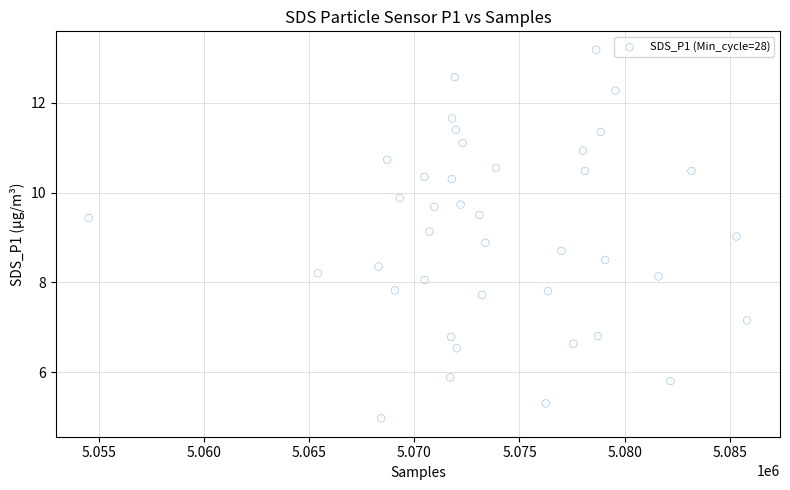

What is the range of X values (max minus min)?

31325.0